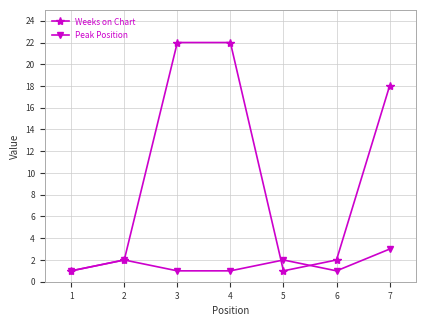

The value of Weeks on Chart at 2 is 2. True or false?

True